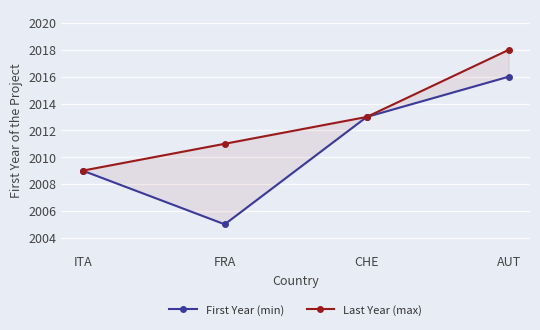

True or false: First Year (min) and Last Year (max) intersect in this chart.

False